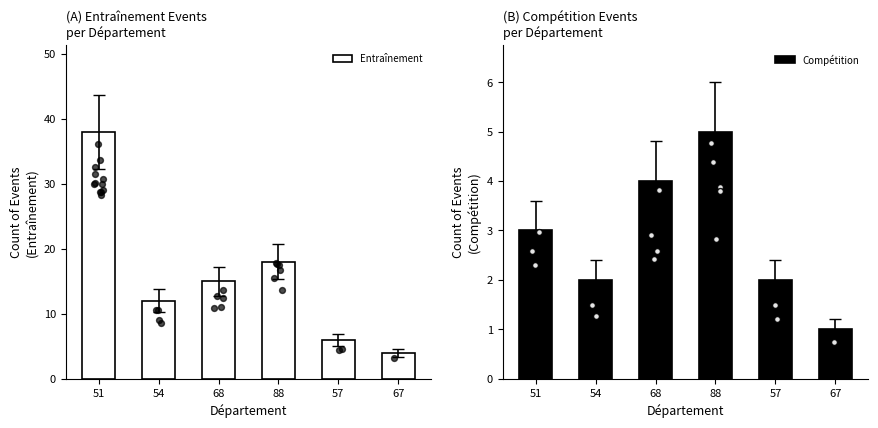

Which series contains the highest Y value?

Entraînement